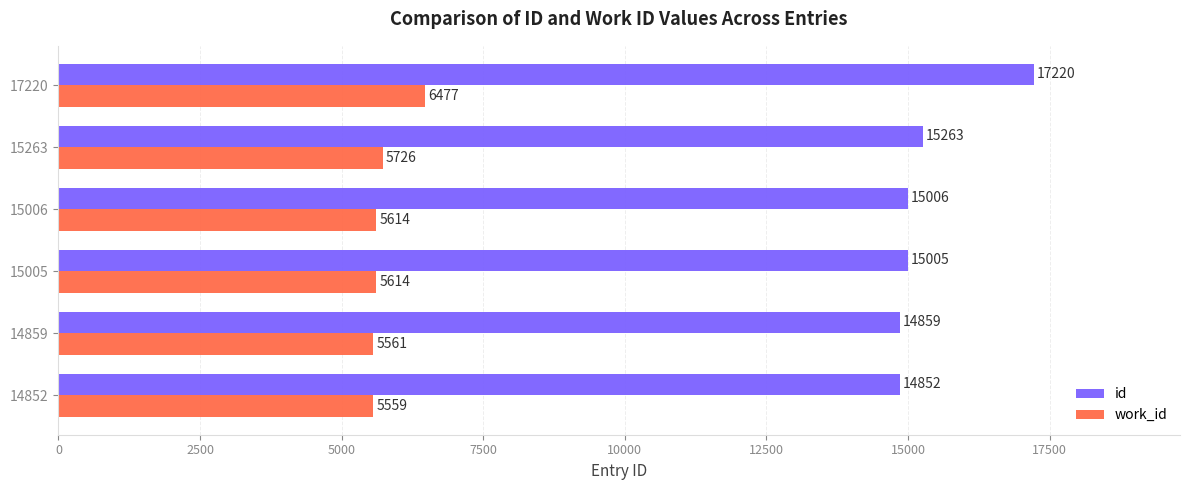

What is the highest value of the id series?

17220